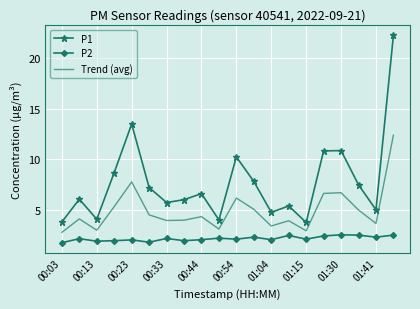

True or false: Trend (avg) and P1 intersect in this chart.

False